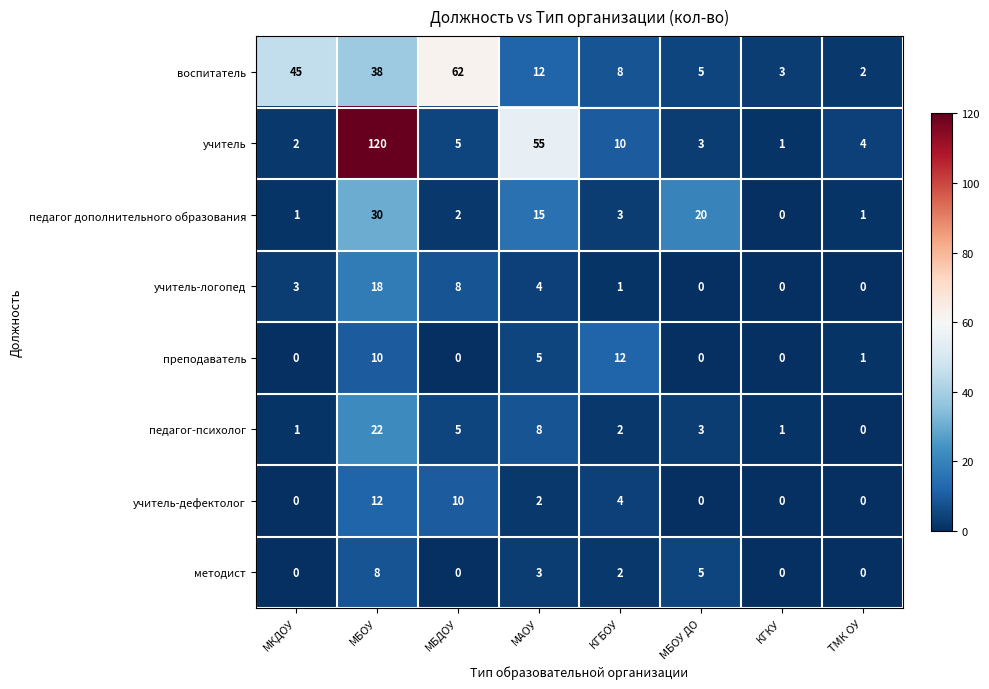

What is the difference between the second highest and second lowest values in the педагог-психолог series?

7